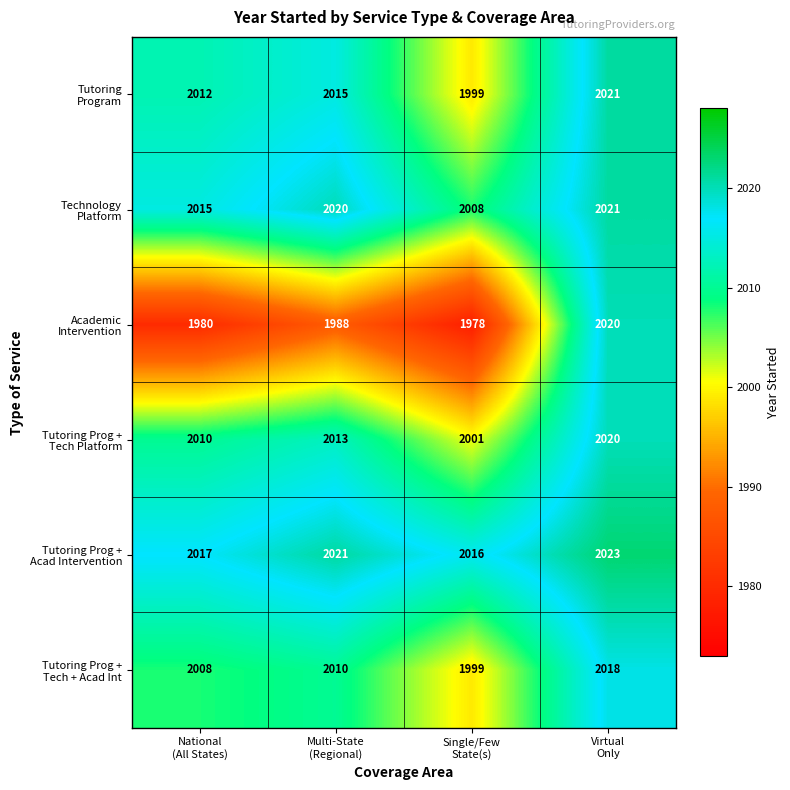

What is the smallest value displayed?

1978